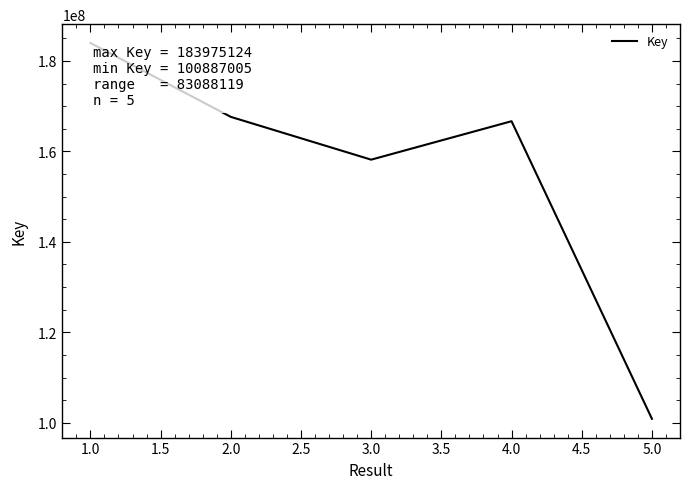

Rank the categories by value from lowest to highest.

5.0, 3.0, 4.0, 2.0, 1.0